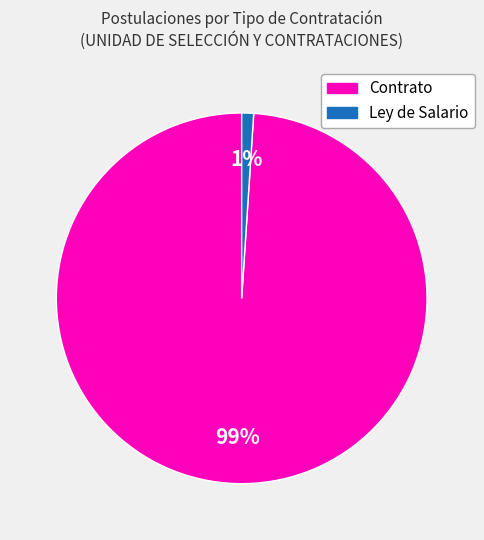

Does any single category account for the majority?

Yes